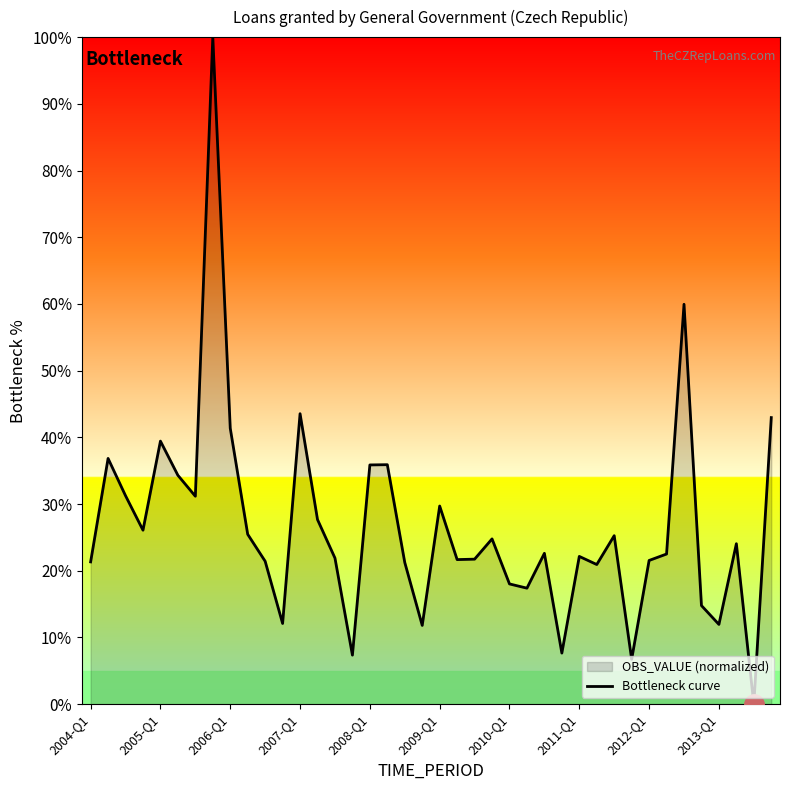

Read the value at 2004-Q1.

21.3